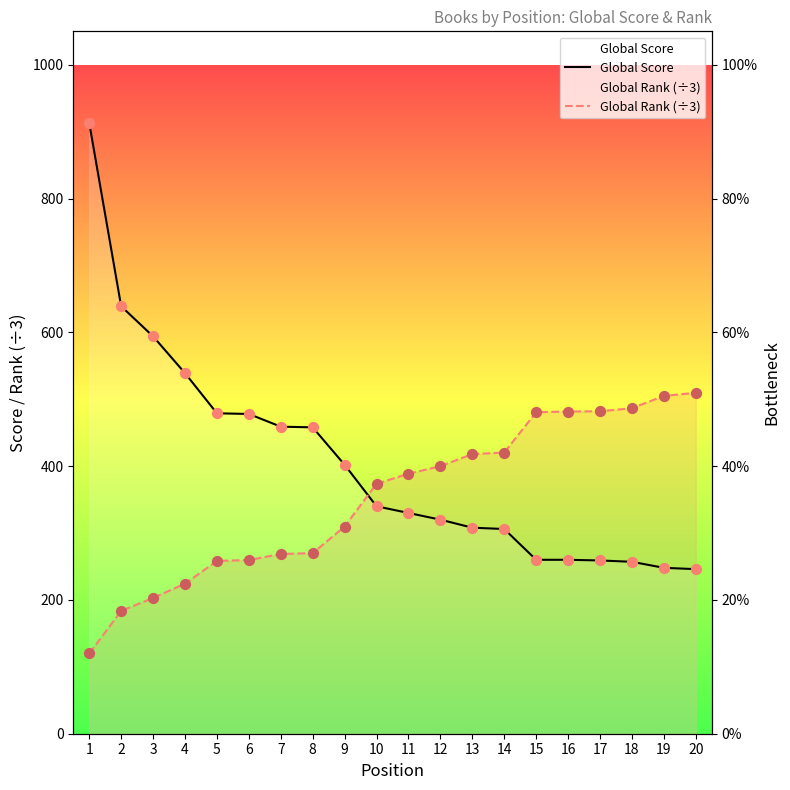

Is the value of Global Score at 19 greater than the value of Global Rank (÷3) at 19?

No